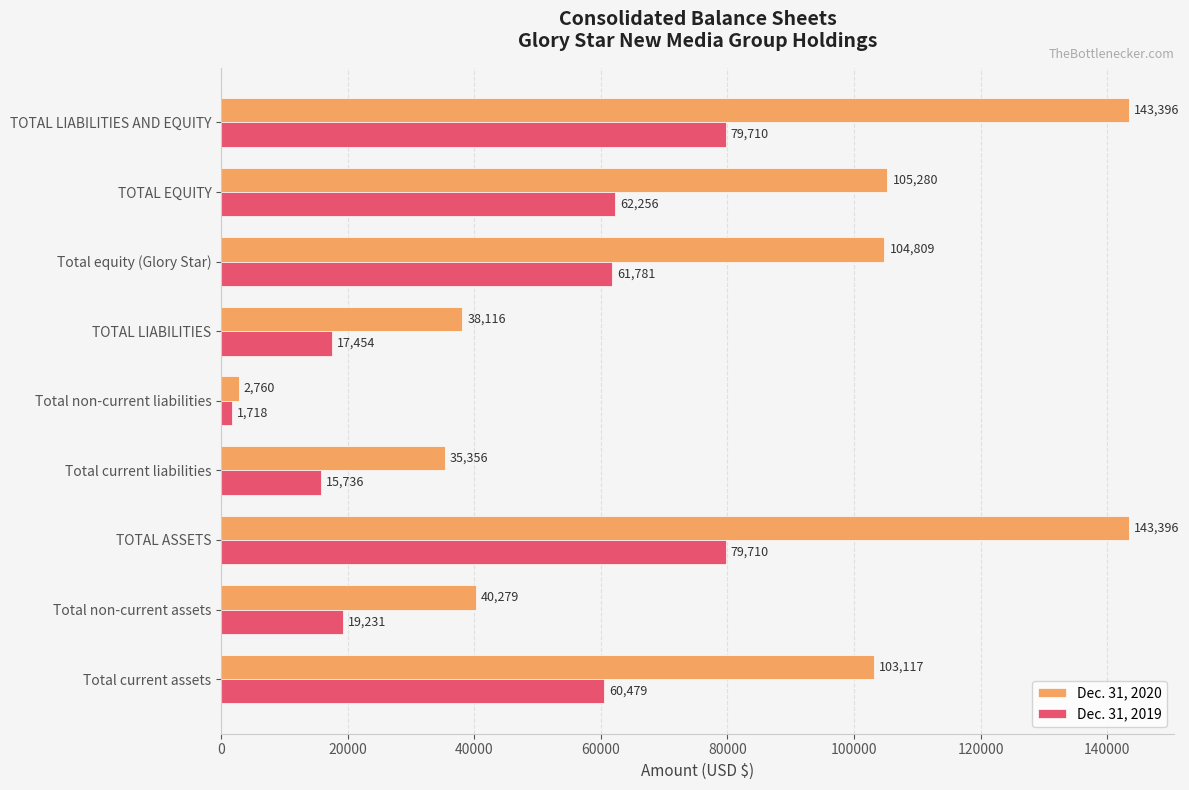

Is it true that Dec. 31, 2019 equals 108743 at Total equity (Glory Star)?

False